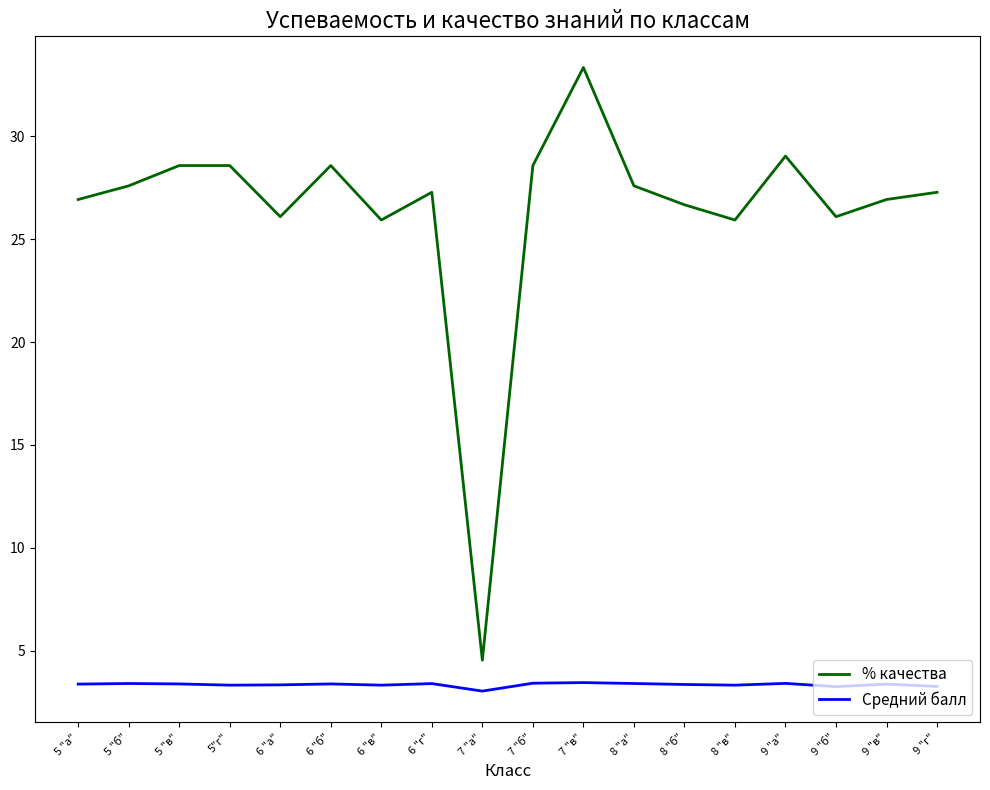

What is the maximum value for Средний балл?

3.5